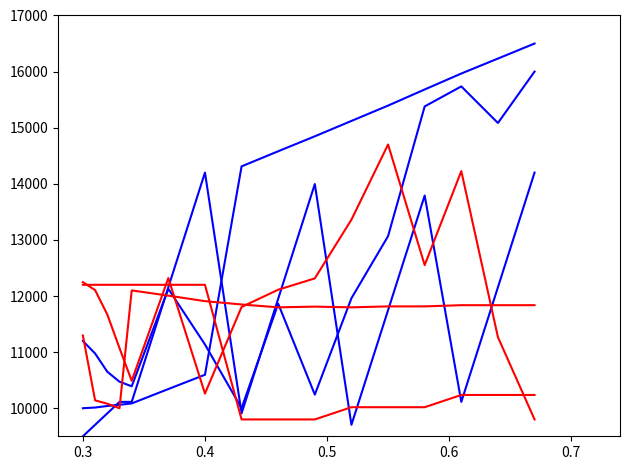

Reading left to right, list all the values displayed in this chart.

UNIQUE CAST #: 10000.0	10012.3	10039.8	10061.5	10085.6	10341.9	10596.2	14310.8	14580.3	14846.7	15120.6	15394.2	15681.6	15965.7	16232.5	16500.0
LONGITUDE: 11198.4	10976.2	10650.4	10472.6	10390.5	12127.5	11136.4	10000.0	11862.2	10242.4	11960.5	13067.3	15379.3	15736.1	15084.4	16000.0
DAY: 9500.0	9704.3	9908.7	10113.0	10113.0	12156.5	14200.0	9908.7	11952.2	13995.7	9704.3	11747.8	13791.3	10113.0	12156.5	14200.0
LATITUDE: 12246.8	12105.9	11670.3	11071.4	10488.6	12320.5	10261.2	11804.8	12112.3	12314.1	13361.3	14700.0	12551.0	14226.0	11266.8	9800.0
MONTH: 12200.0	12200.0	12200.0	12200.0	12200.0	12200.0	12200.0	9800.0	9800.0	9800.0	10018.2	10018.2	10018.2	10236.4	10236.4	10236.4
TIME: 11296.6	10140.3	10080.7	10000.0	12100.0	12006.5	11908.7	11849.2	11798.2	11811.0	11798.2	11815.1	11815.1	11836.5	11836.5	11836.5